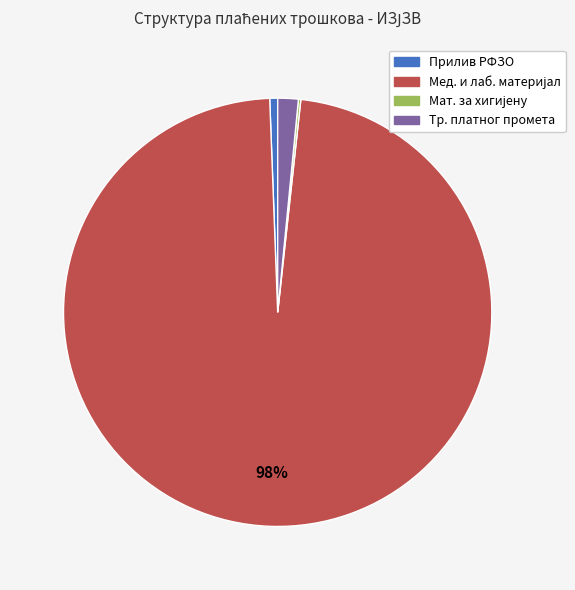

The Тр. платног промета slice represents 2% of the pie. True or false?

True